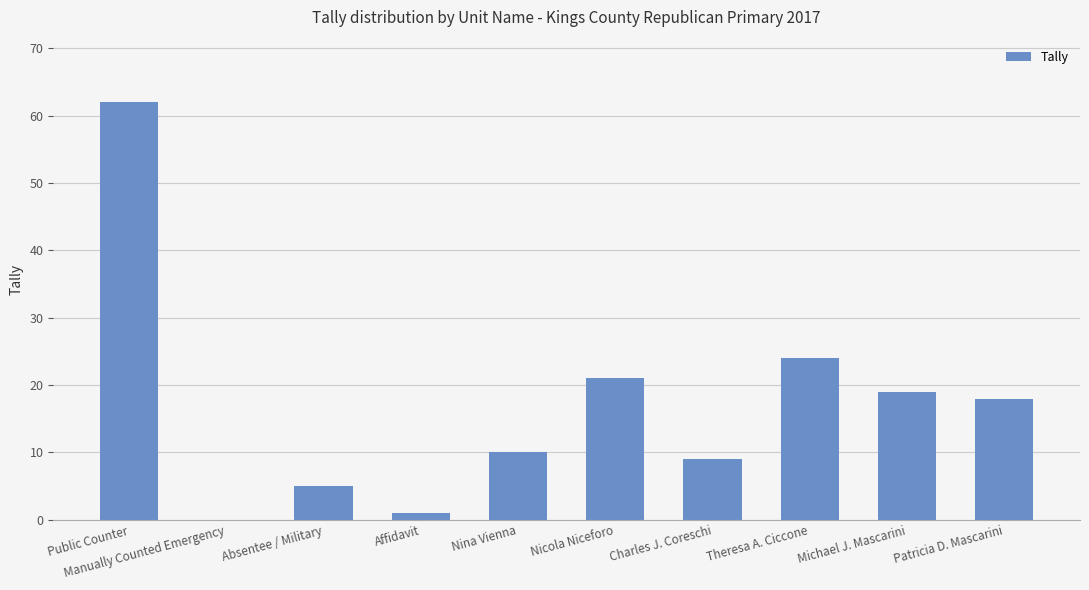

Does the chart contain stacked bars?

No